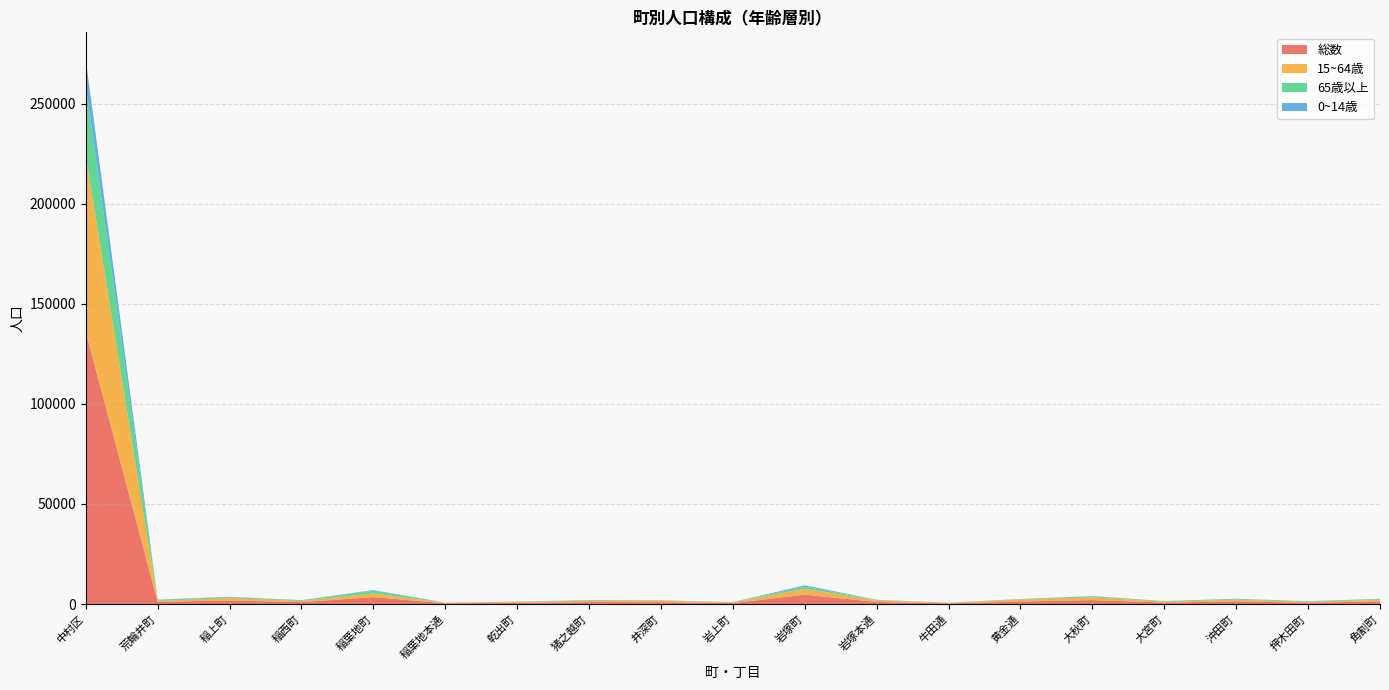

Reading right to left, what are all the values shown in this chart?

総数: 1321	731	1343	764	2002	1277	358	1062	4690	502	949	1006	625	362	3494	990	1817	1123	135992
15~64歳: 853	422	858	467	1365	953	224	758	2989	304	707	662	415	253	1821	596	1163	516	88151
65歳以上: 352	259	346	225	503	256	107	213	1041	125	179	215	170	80	1362	293	424	504	34840
0~14歳: 116	50	139	72	134	68	27	91	660	73	63	129	40	29	311	101	230	103	13001